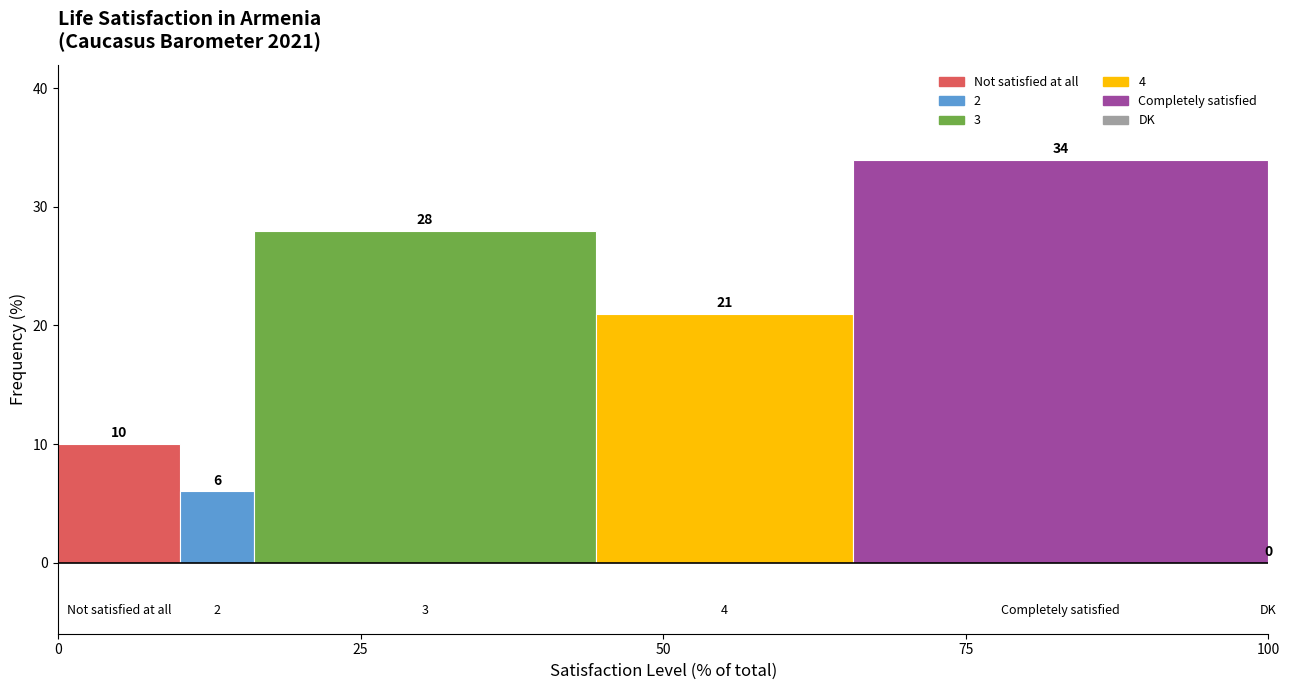

Are the bars horizontal?

No